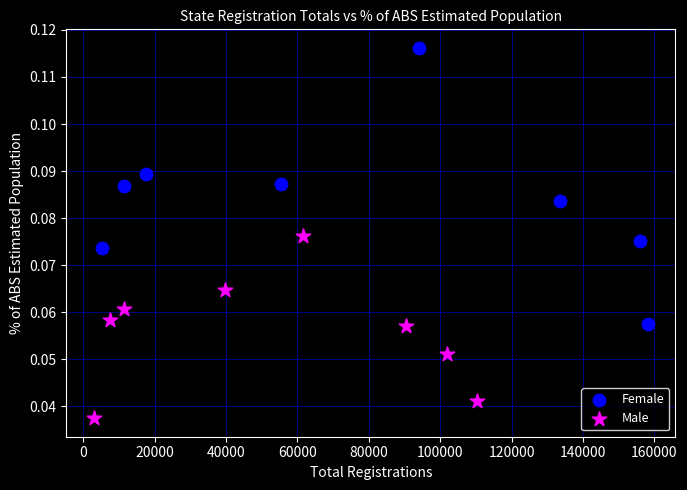

Which series has the widest spread of Y values?

Female